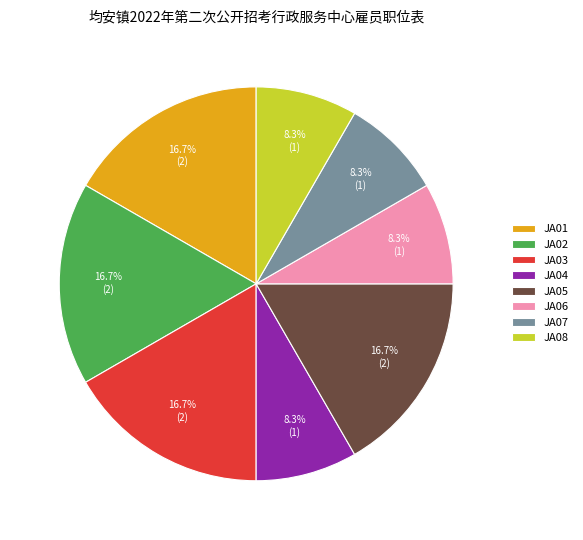

How much of the chart is everything except JA03?

83.3%